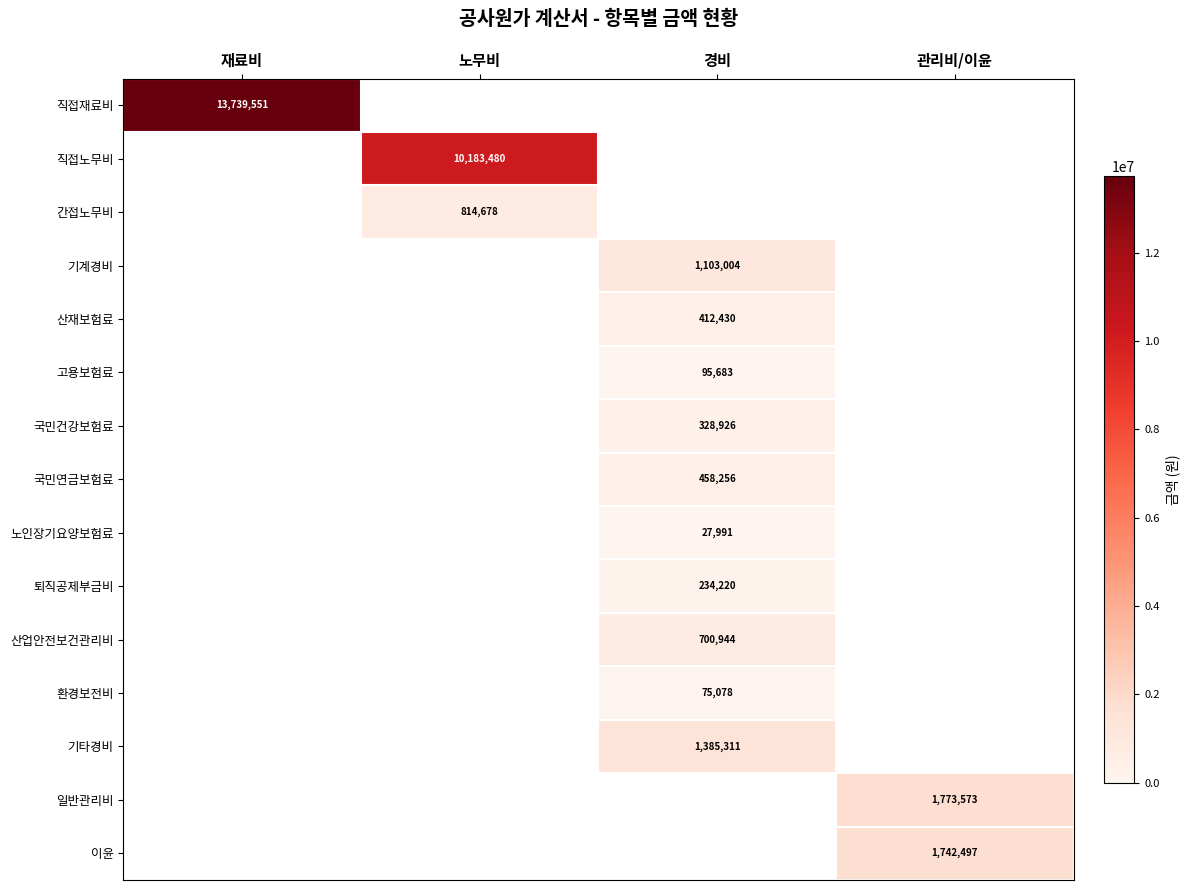

The 기계경비 series shows 1103004 at 경비. True or false?

True